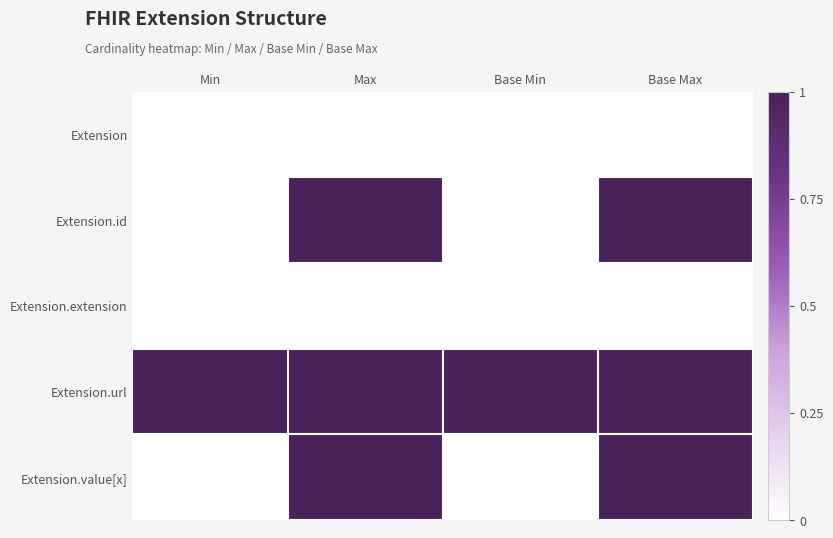

Reading left to right, what are all the values shown in this chart?

Extension: Min=0	Max=0	Base Min=0	Base Max=0
Extension.id: Min=0	Max=1	Base Min=0	Base Max=1
Extension.extension: Min=0	Max=0	Base Min=0	Base Max=0
Extension.url: Min=1	Max=1	Base Min=1	Base Max=1
Extension.value[x]: Min=0	Max=1	Base Min=0	Base Max=1